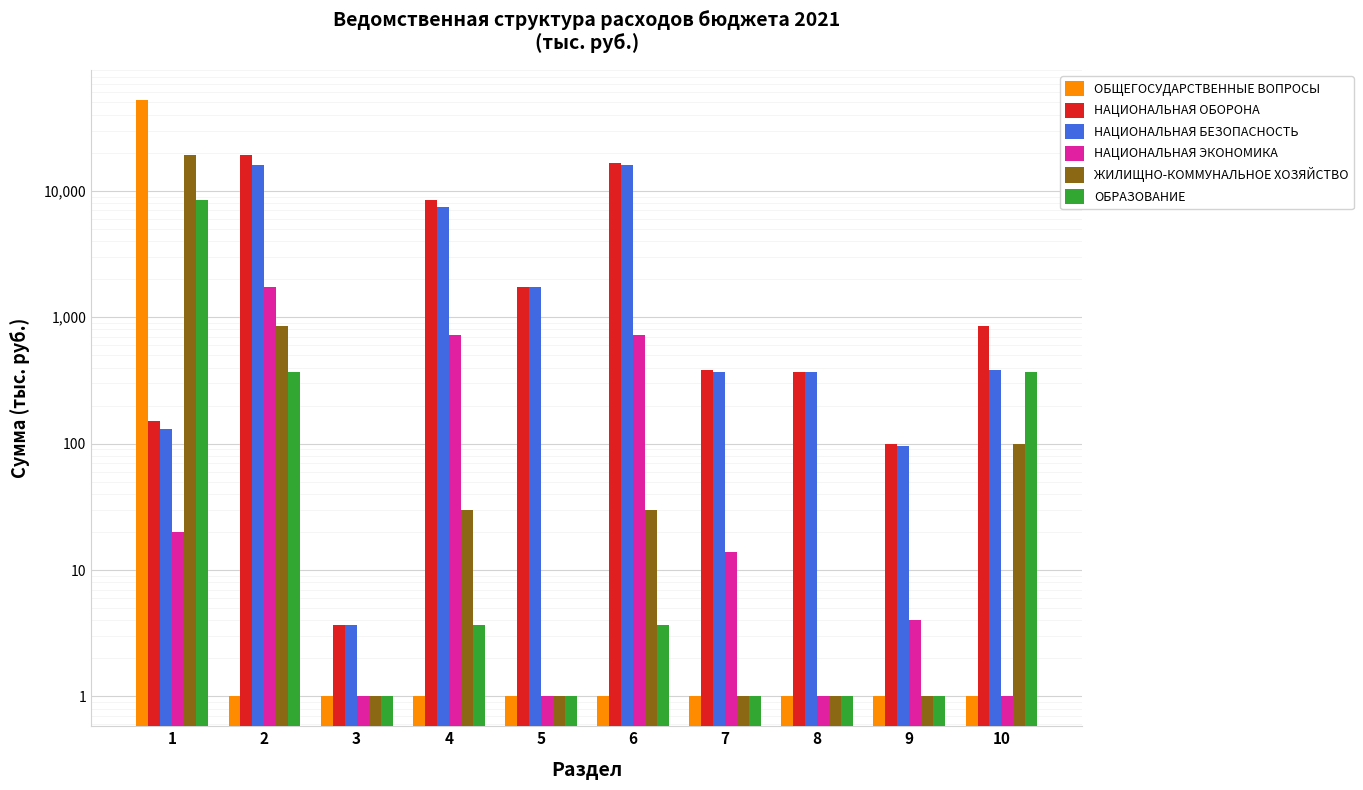

Is it true that НАЦИОНАЛЬНАЯ БЕЗОПАСНОСТЬ equals 130.0 at 1?

True